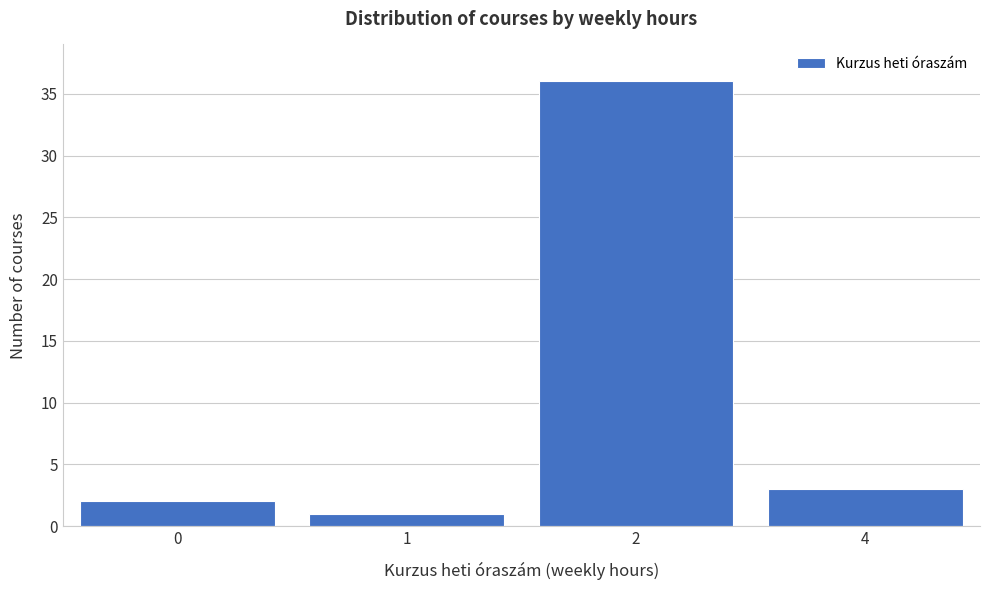

Reading right to left, extract all data points from this chart.

3	36	1	2